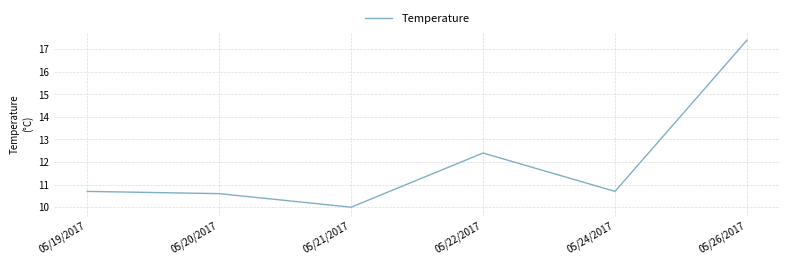

What is the difference between the maximum and second lowest values?

6.8